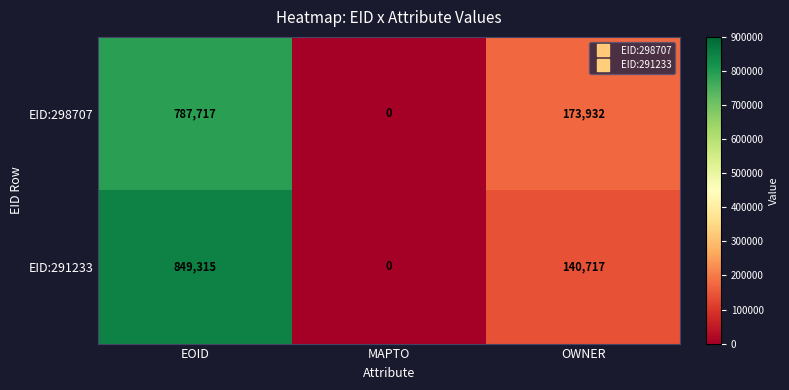

What is the greatest value displayed?

849315